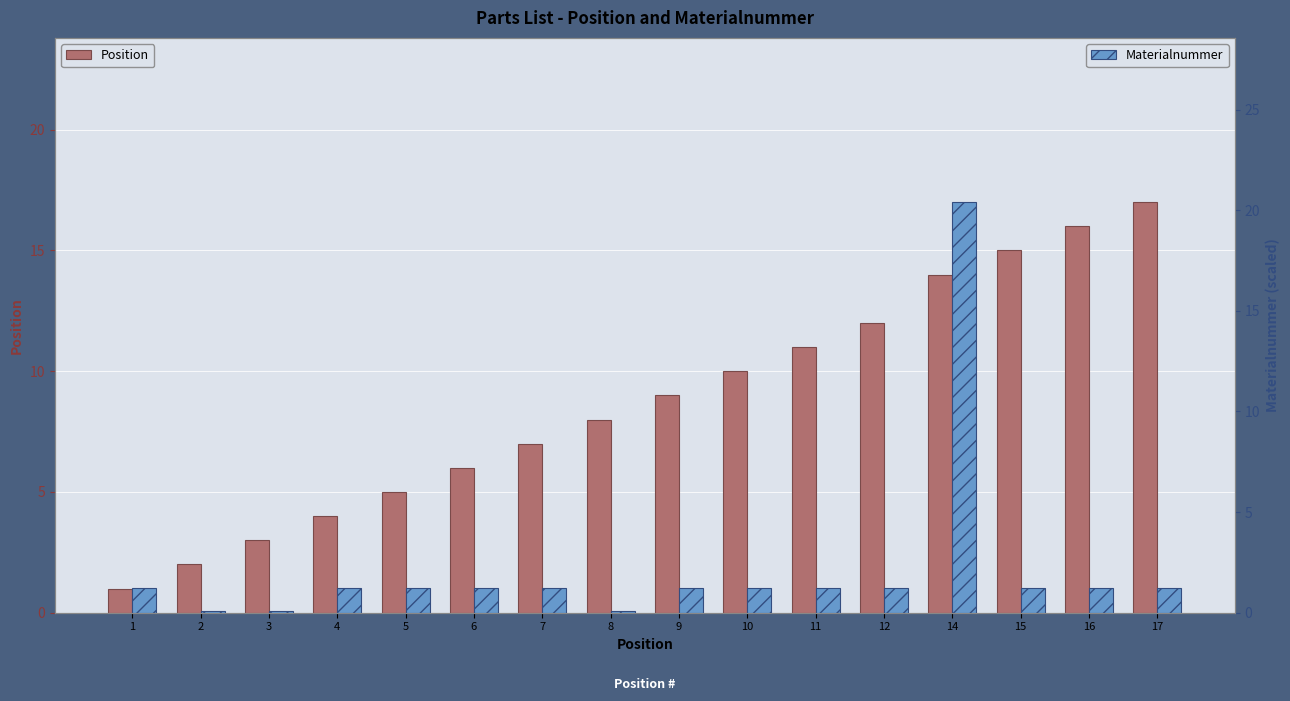

What are all the series names shown in the legend?

Position, Materialnummer